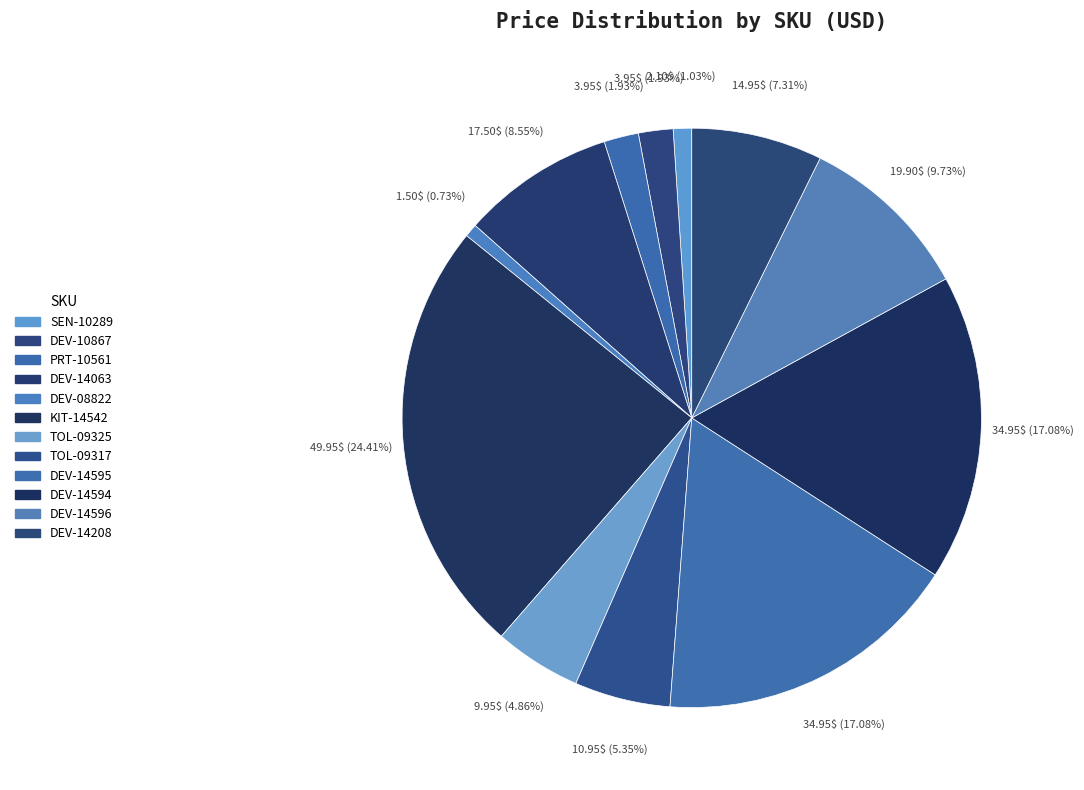

Rank the categories by value from highest to lowest.

KIT-14542, DEV-14595, DEV-14594, DEV-14596, DEV-14063, DEV-14208, TOL-09317, TOL-09325, DEV-10867, PRT-10561, SEN-10289, DEV-08822